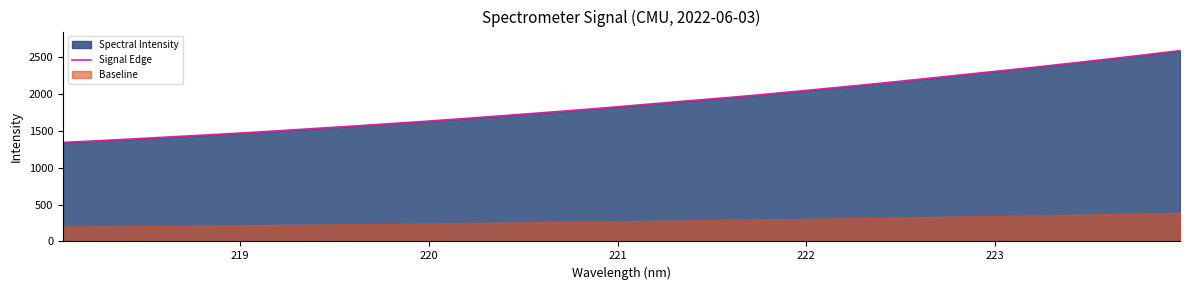

What is the difference between the second highest and second lowest values?

1165.0